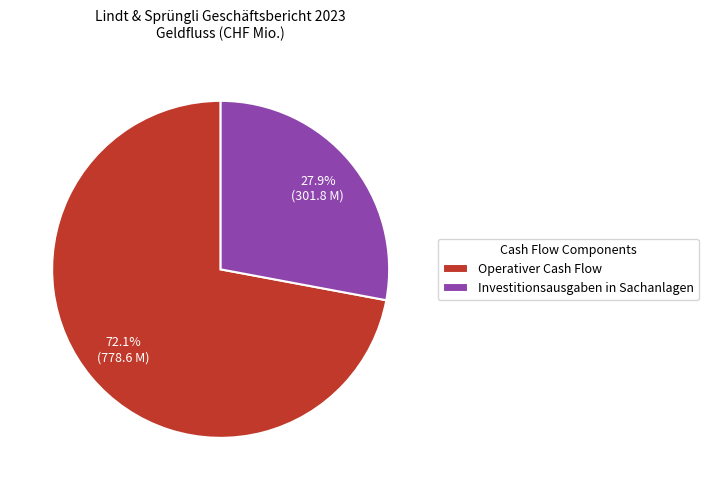

What percentage is the Investitionsausgaben in Sachanlagen slice, to the nearest percent?

28%